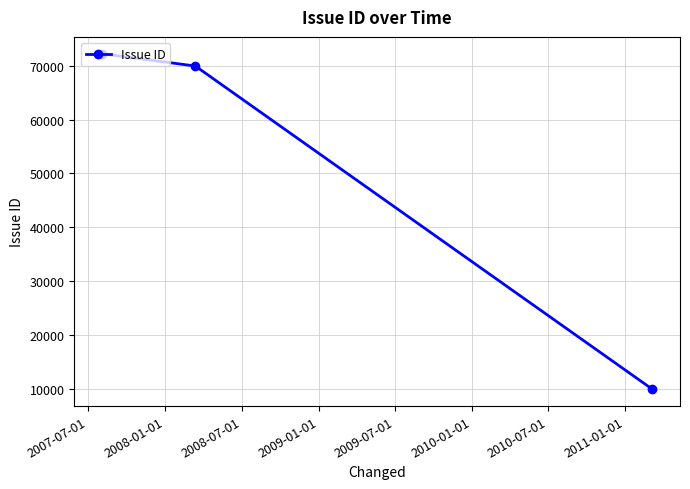

What is the value of the 1st point from the left?

72264